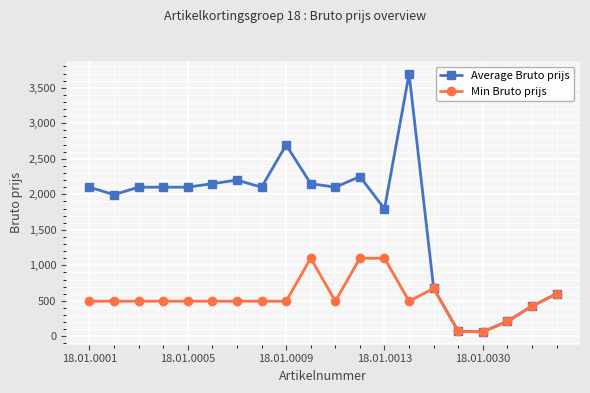

What is the value of the Average Bruto prijs point at the 13th from the left?

1795